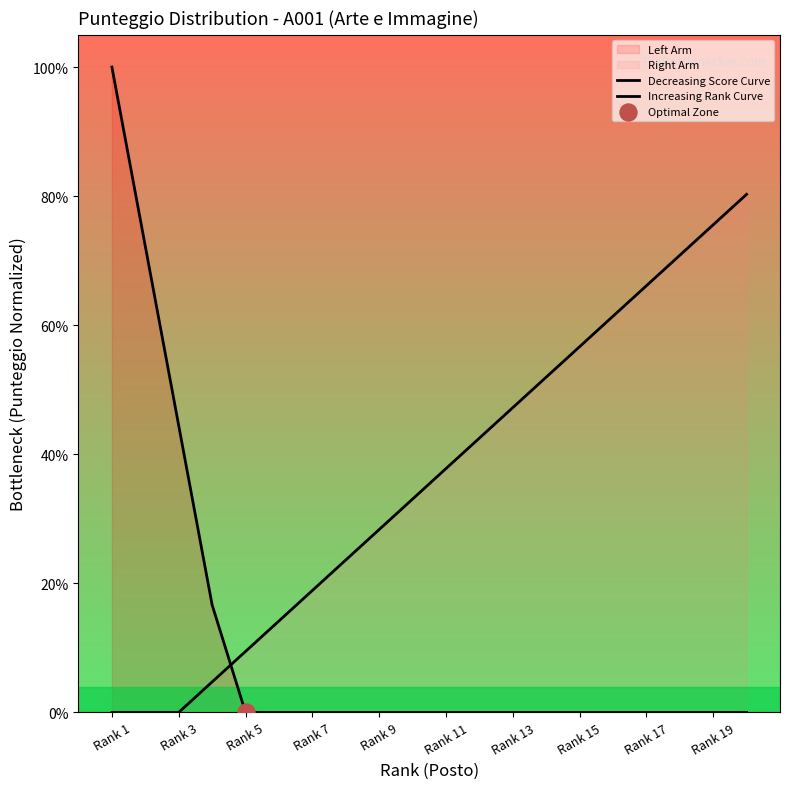

At how many categories does at least one series exceed 0?

20